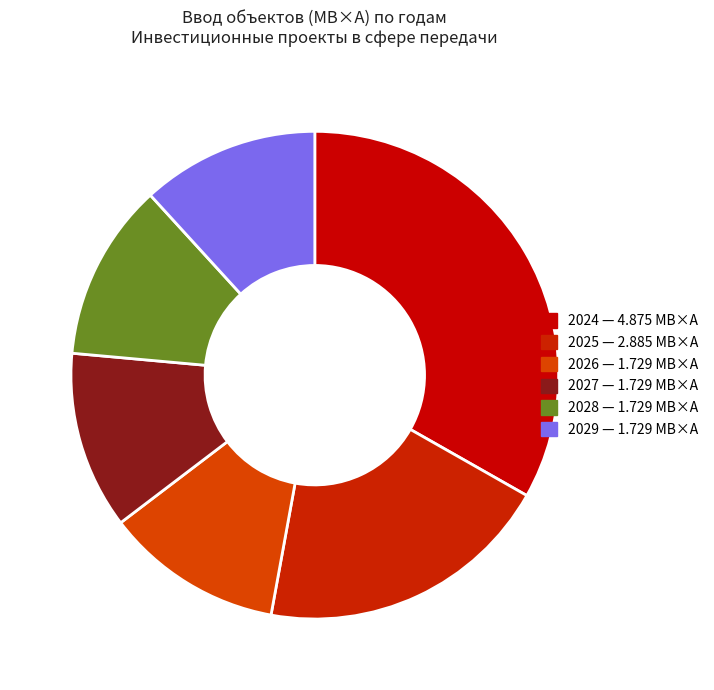

What is the change in value from 2025 to 2027?

-1.2